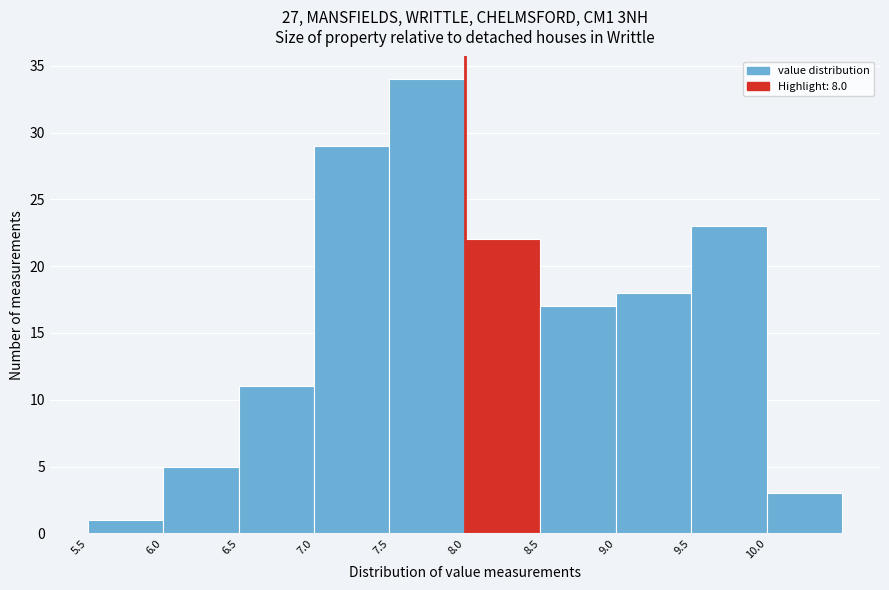

How tall is the bar that spans 7.0 to 7.5 on the x-axis? The values are not printed on the chart, so give them approximately, as read against the axis.

29